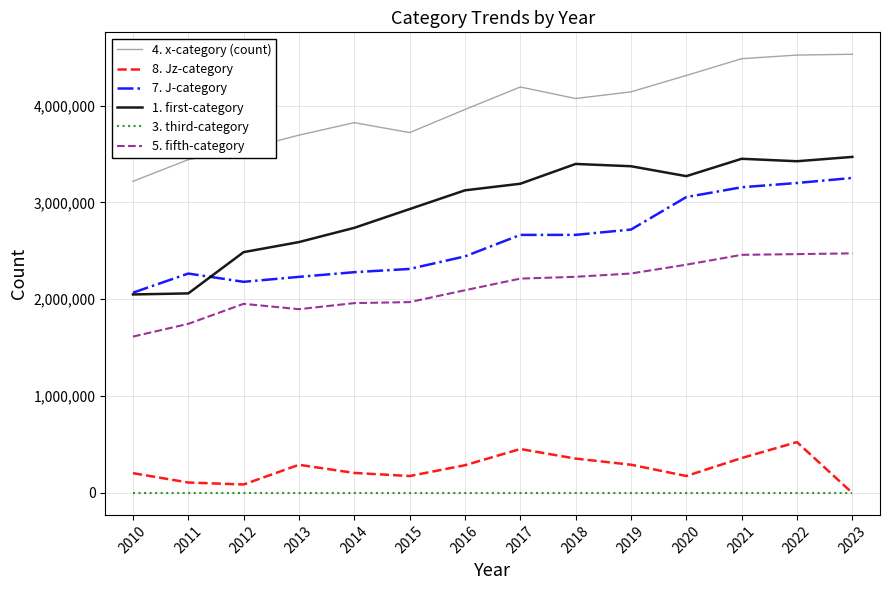

True or false: 4. x-category (count) and 1. first-category intersect in this chart.

False